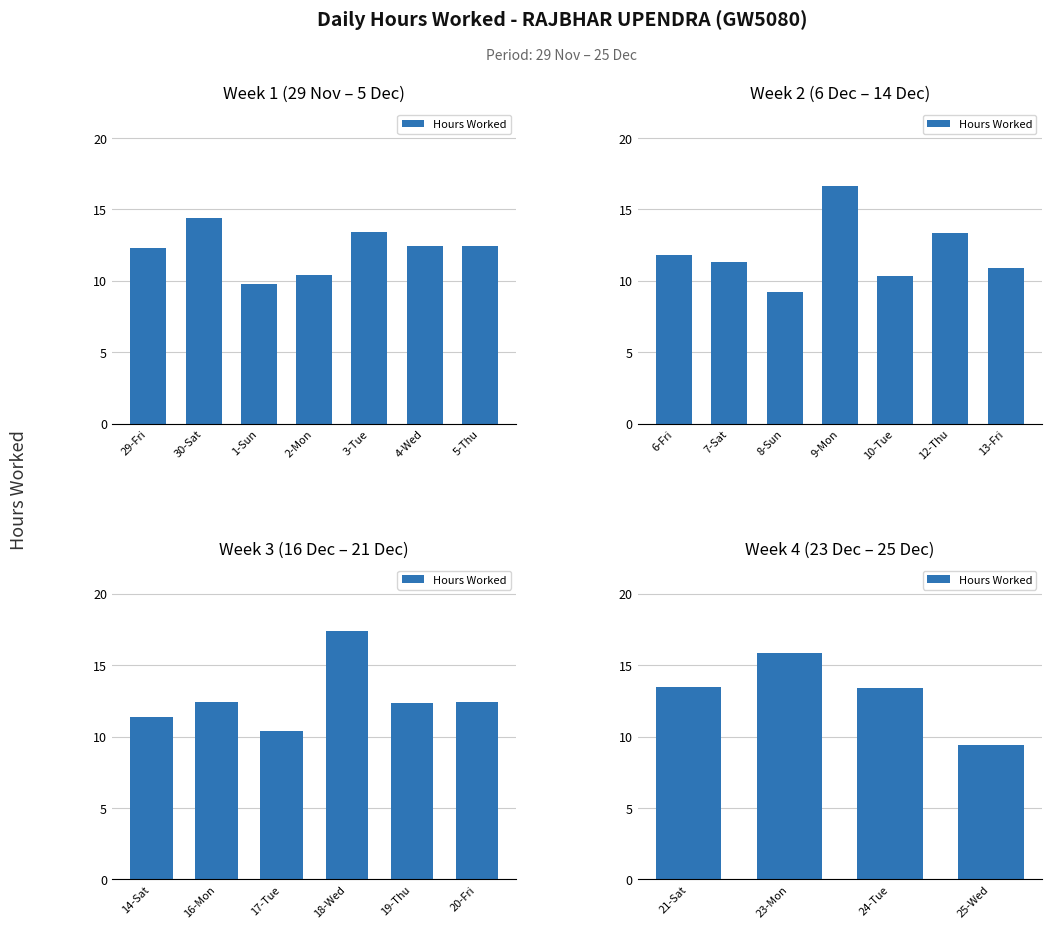

What is the label of the 1st bar from the left?

21-Sat